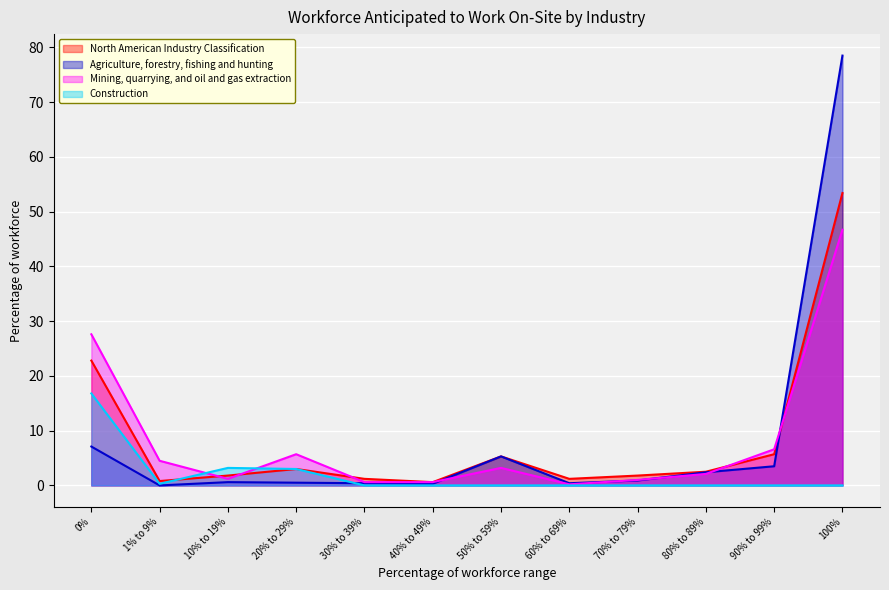

What value does the North American Industry Classification series have at 80% to 89%?

2.5